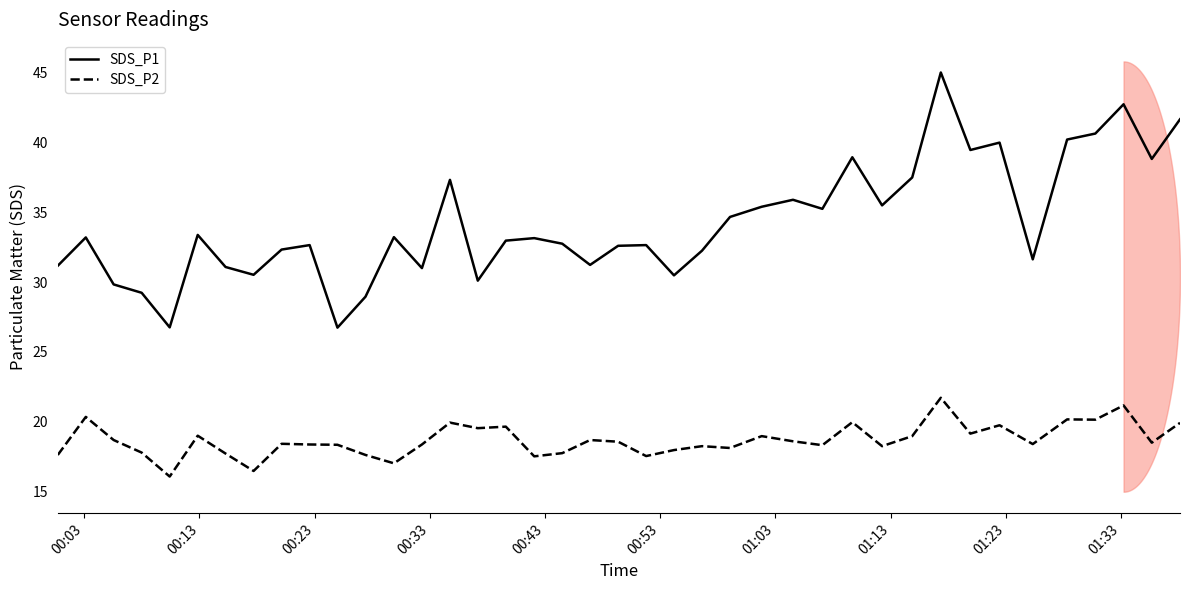

How many series are shown in this chart?

2